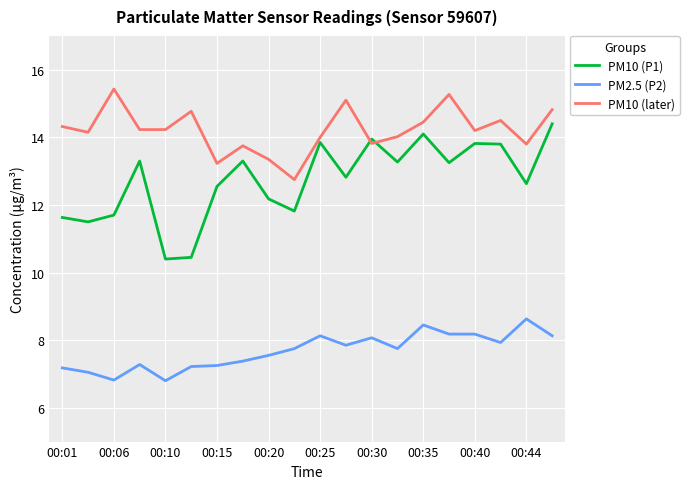

After their last crossing, which series has the higher values: PM10 (later) or PM10 (P1)?

PM10 (later)